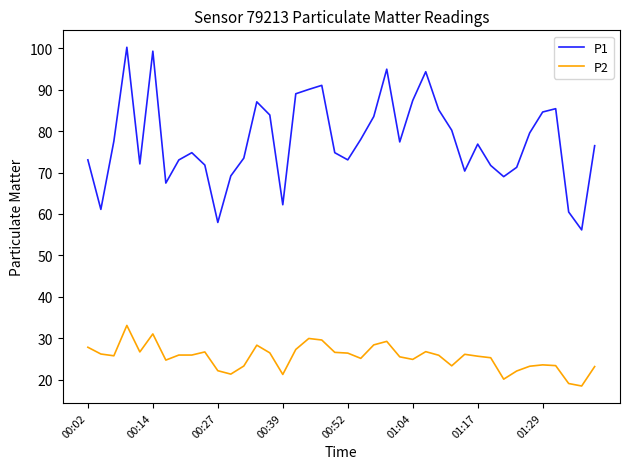

List the series in order of their peak value, lowest first.

P2, P1